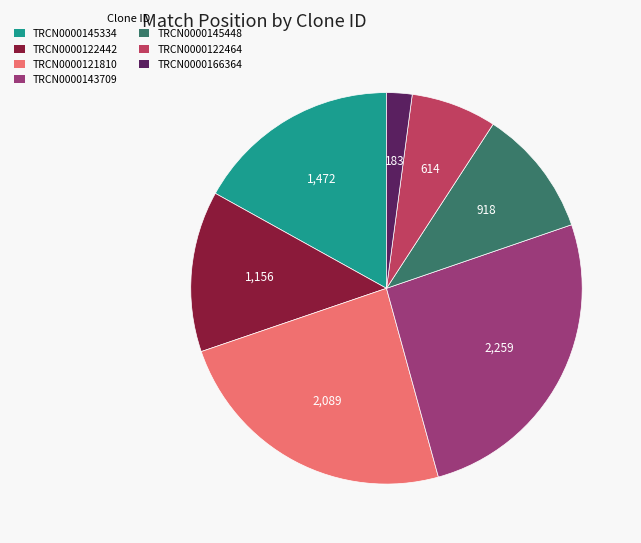

Which has a higher value, TRCN0000122442 or TRCN0000145334?

TRCN0000145334